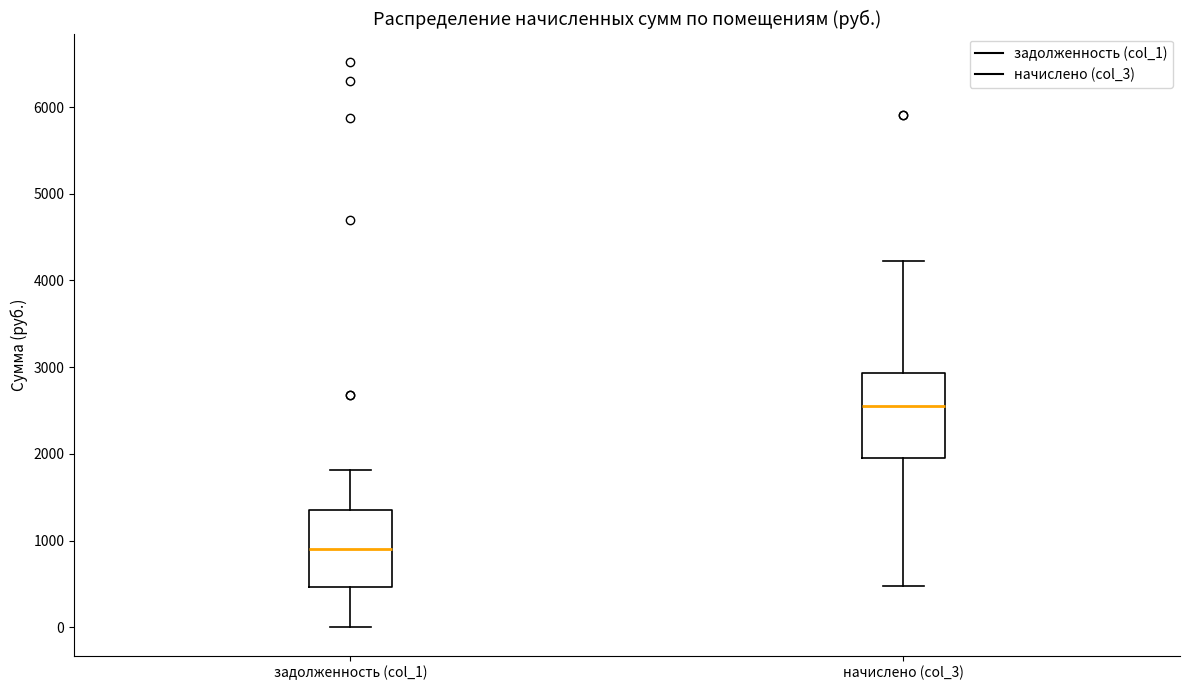

Reading left to right, transcribe this box plot: for each box, give where its median line is, the range the box spans, and where its two whiskers end, as read against the y-axis. The values are not printed on the chart, so give them approximately, as read against the axis.

задолженность (col_1): median 900, box 500 to 1400, whiskers 0 to 1800
начислено (col_3): median 2600, box 1900 to 2900, whiskers 500 to 4200